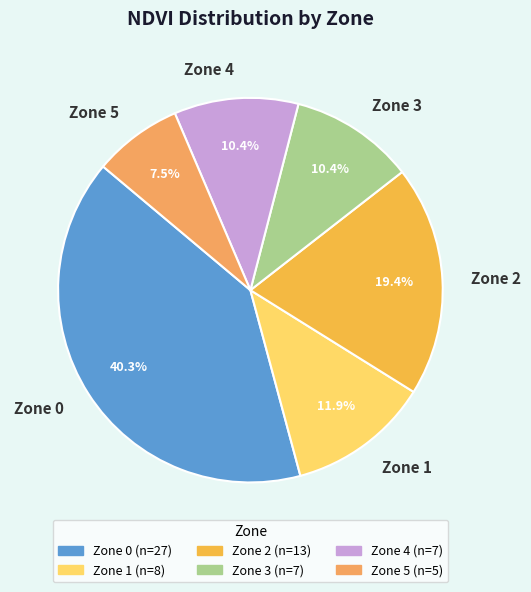

To the nearest percent, what is the average slice percentage?

17%